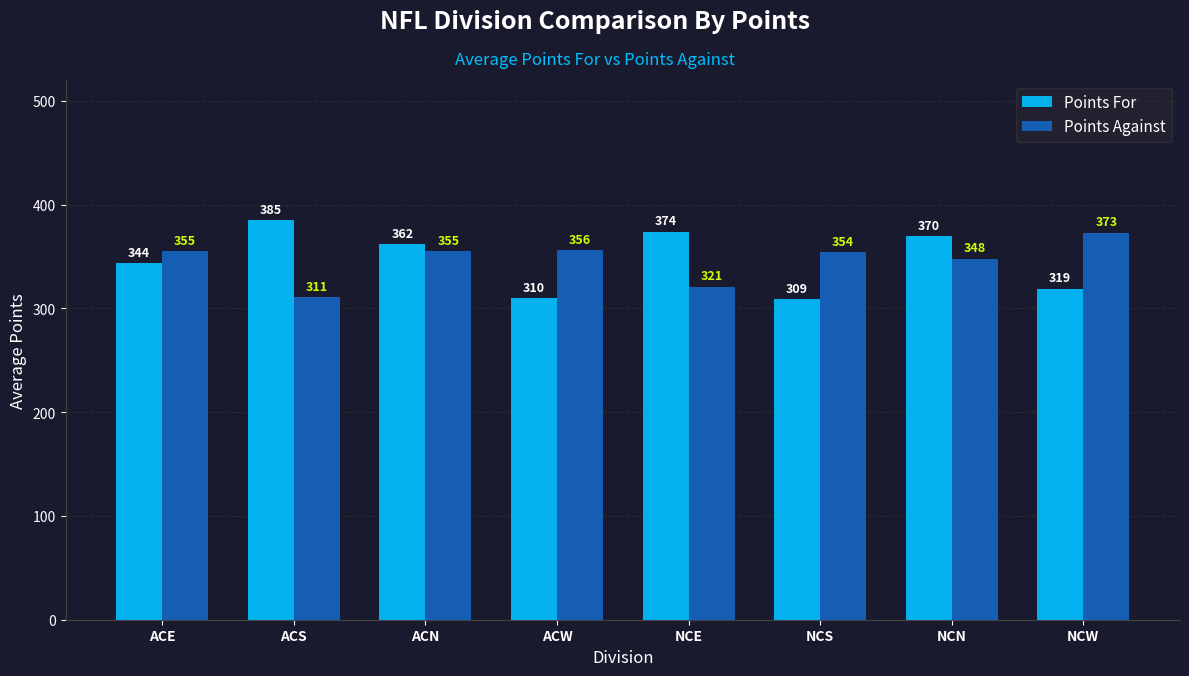

What is the value of the Points For bar at the 3rd from the left?

362